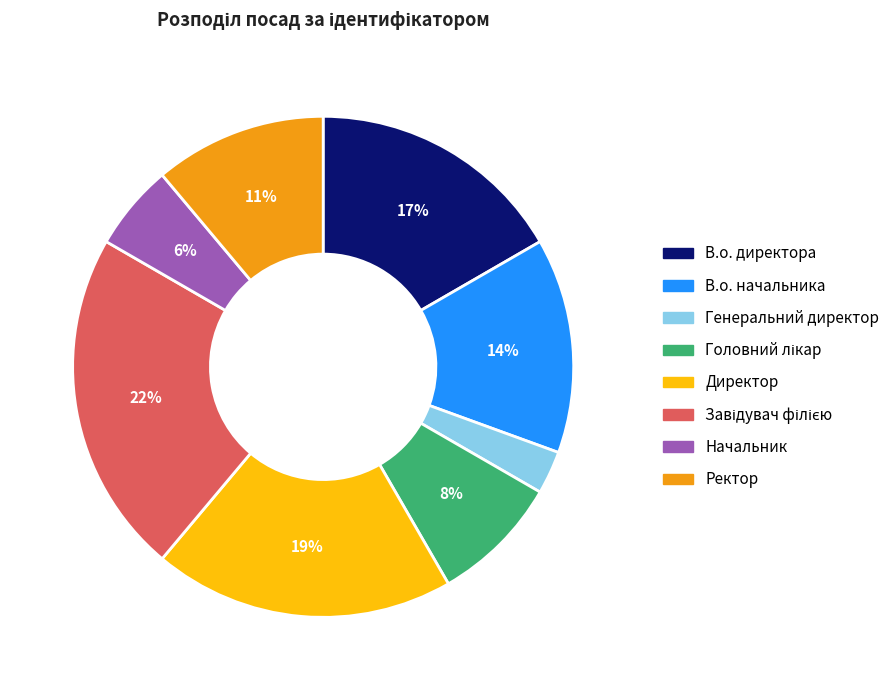

To the nearest percent, what percentage of the pie is В.о. директора?

17%